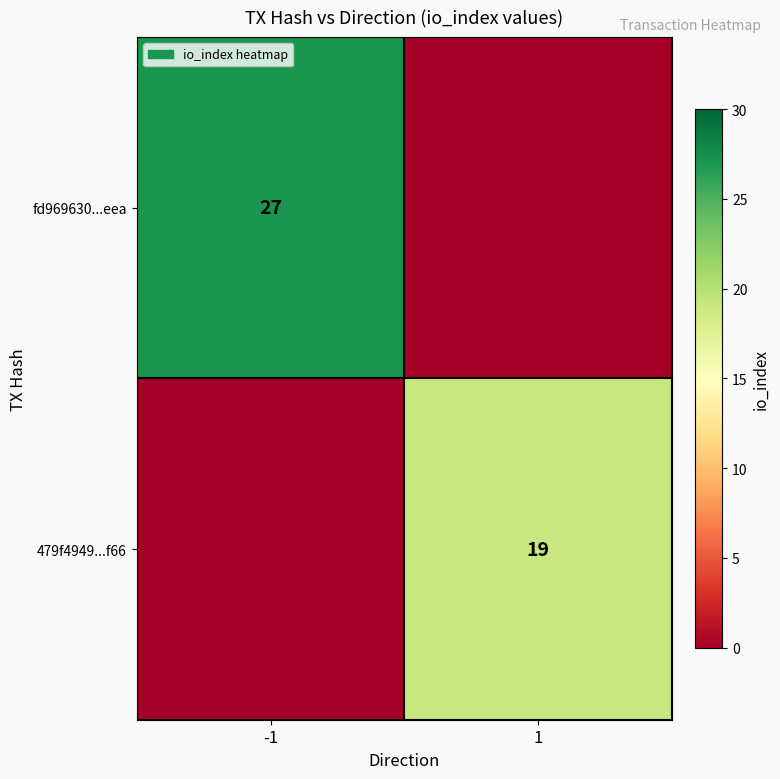

Is it true that fd969630...eea equals 19 at -1?

False